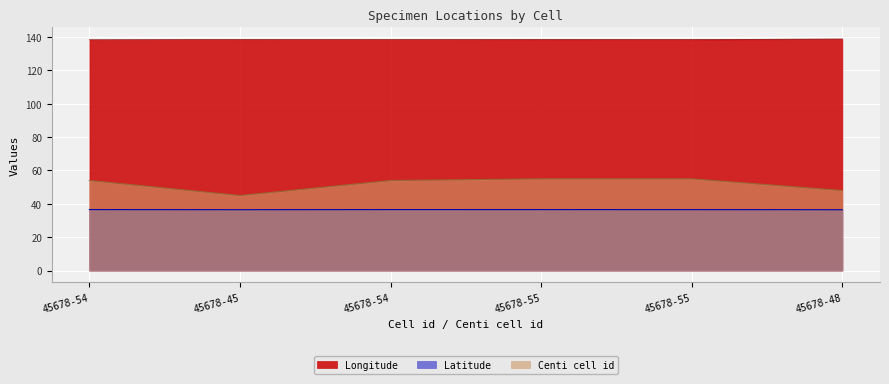

Count the Centi cell id values in the range 48 to 55.

5